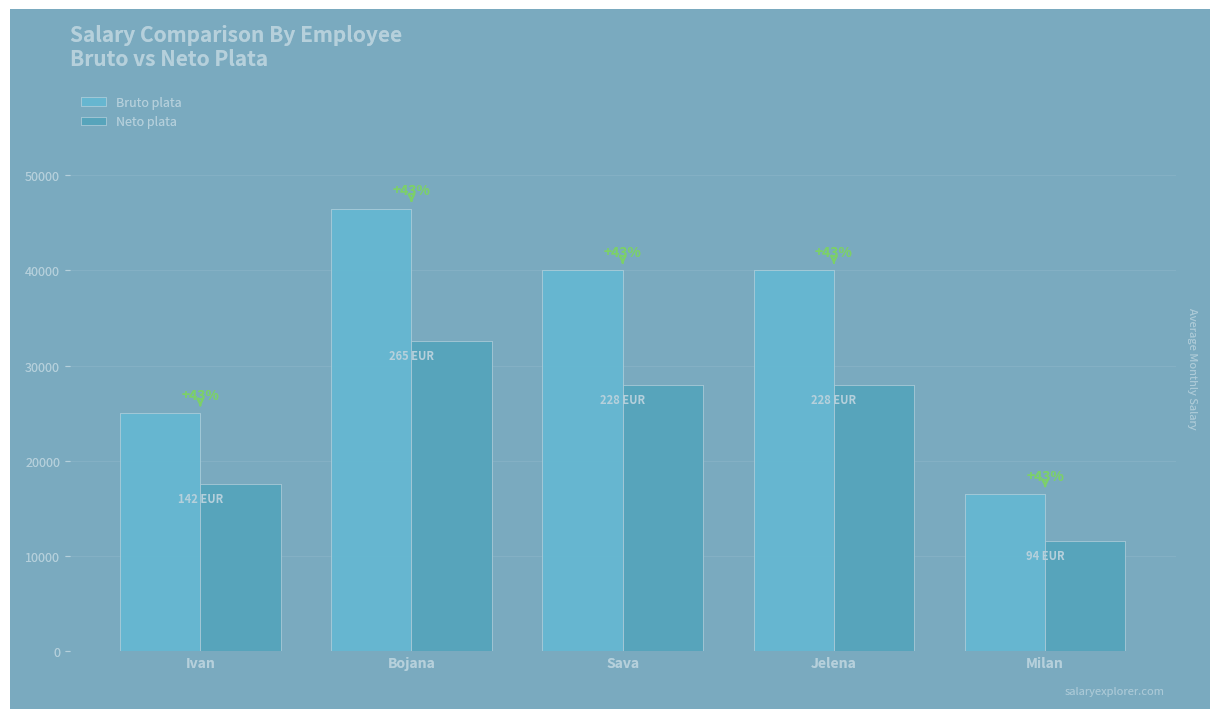

List the series in order of their overall mean, highest first.

Bruto plata, Neto plata